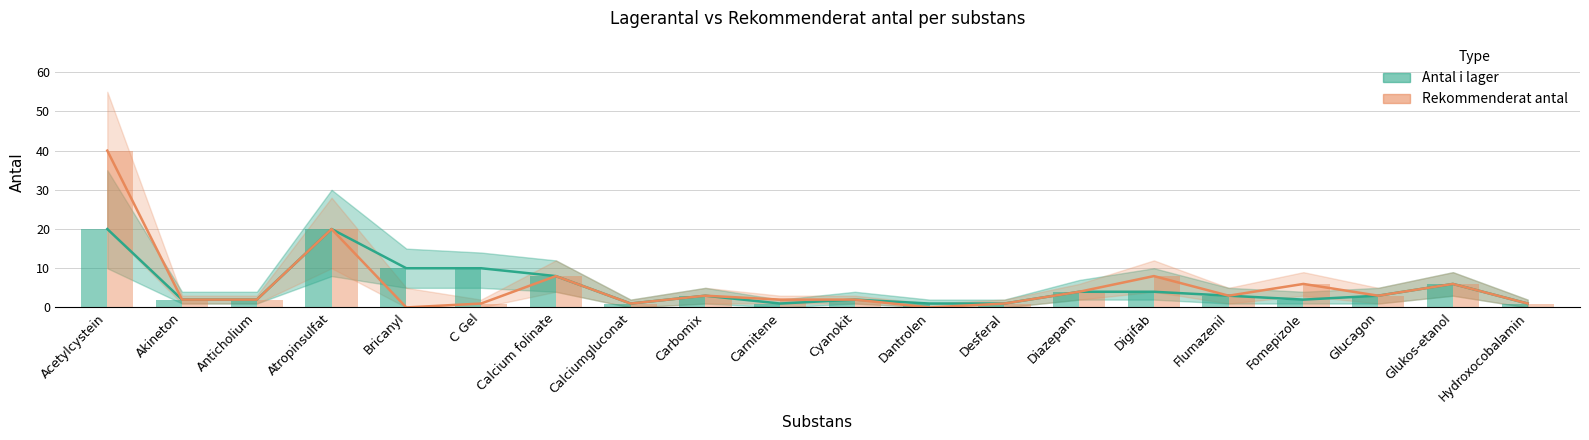

Between Acetylcystein and Digifab, which series saw the biggest shift?

Rekommenderat antal